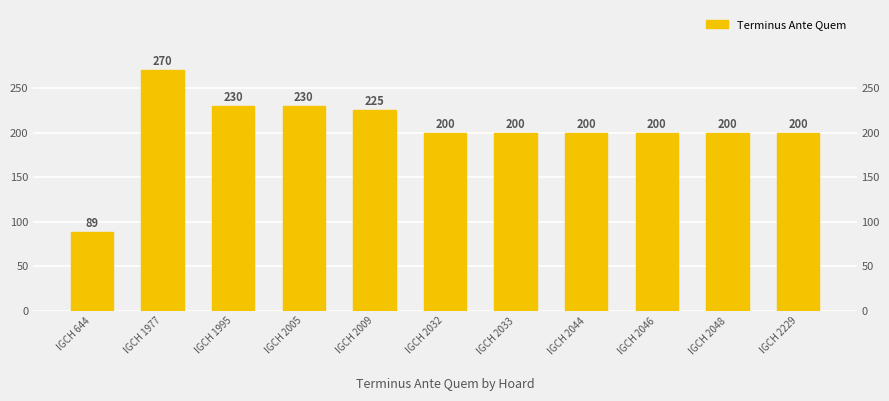

Where does the data first go above 200?

IGCH 1977